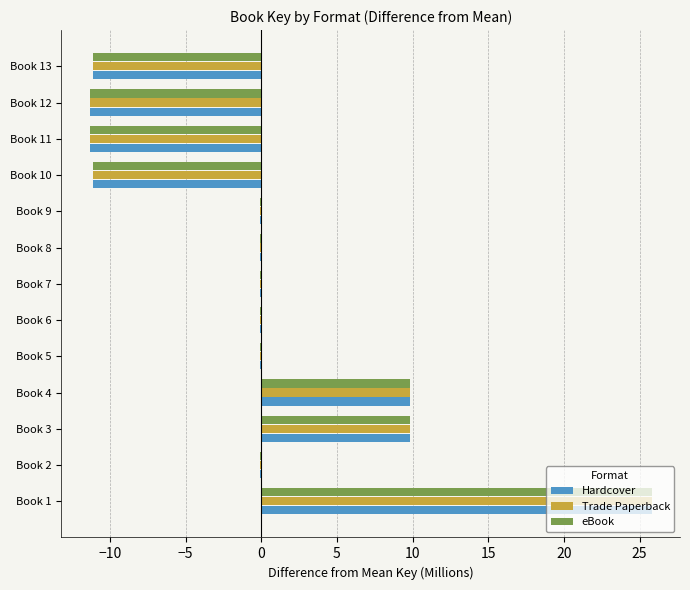

At which category does the chart reach its peak across all series?

Book 1